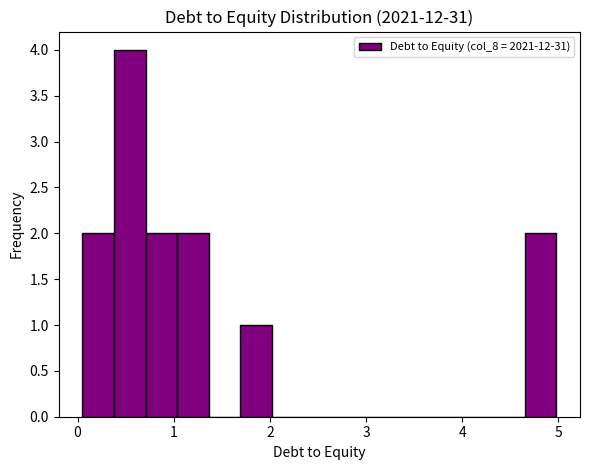

Around what value on the x-axis is the tallest bar? Give the approximate position of its centre, as read against the axis.

0.5